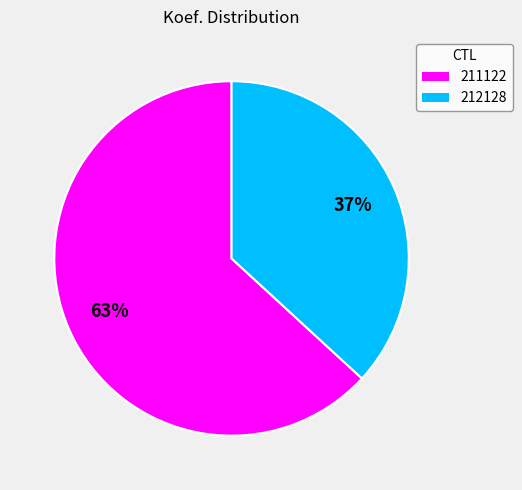

Count the number of slices in the pie.

2